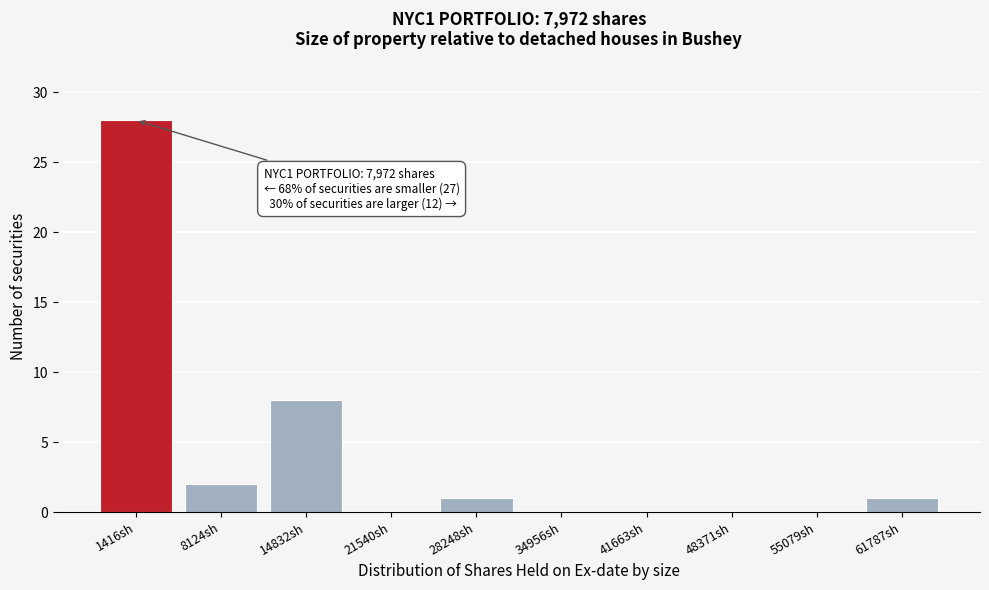

What is the greatest value displayed?

28